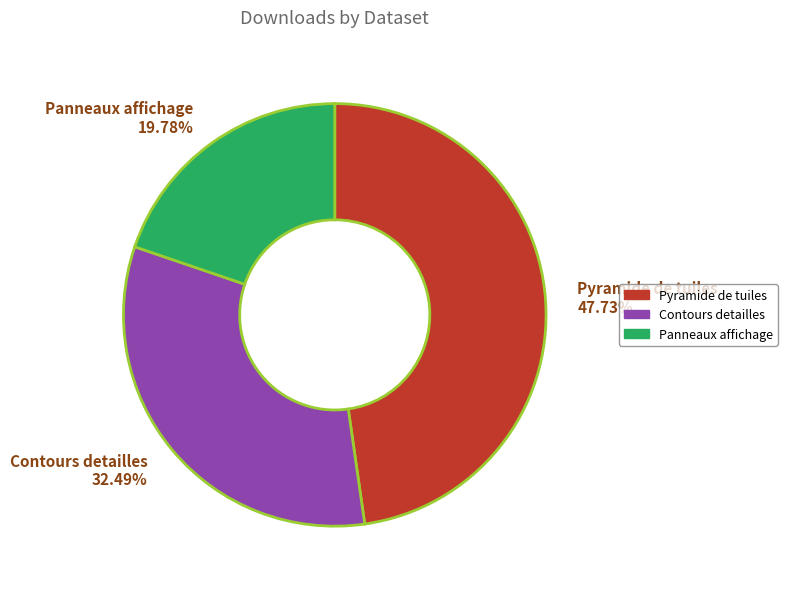

How many slices are in this pie chart?

3